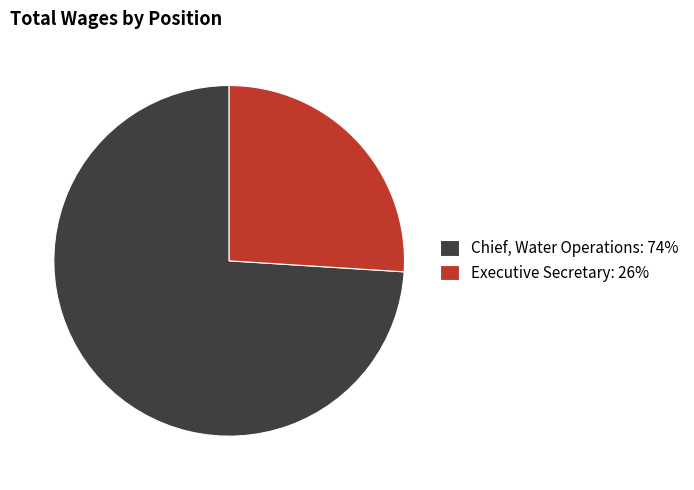

Is the sum of Executive Secretary: 26% and Chief, Water Operations: 74% greater than half?

Yes